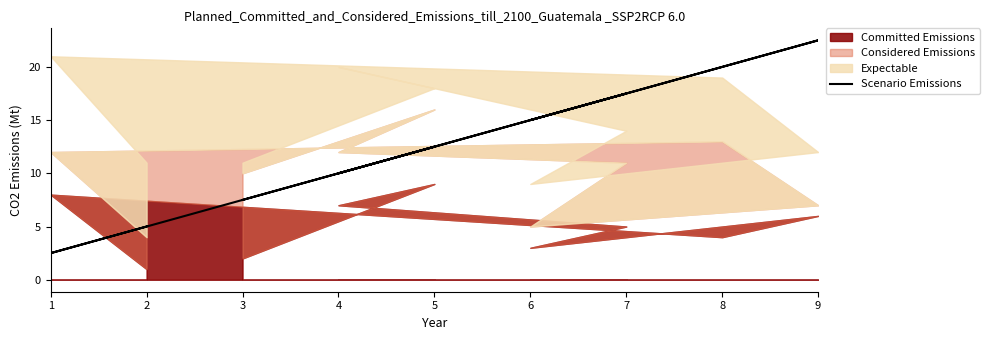

At which category does the chart reach its minimum across all series?

1